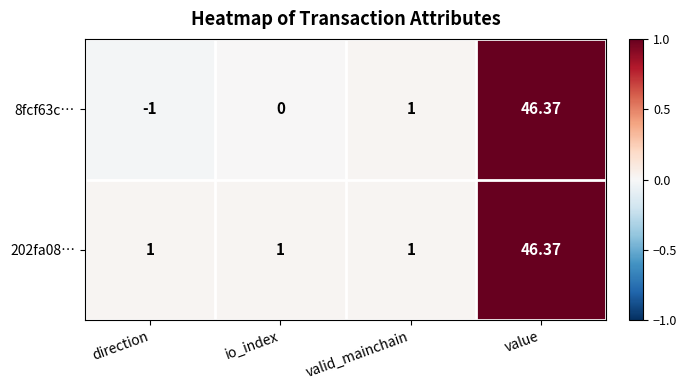

At which category is the sum across all series the highest?

value